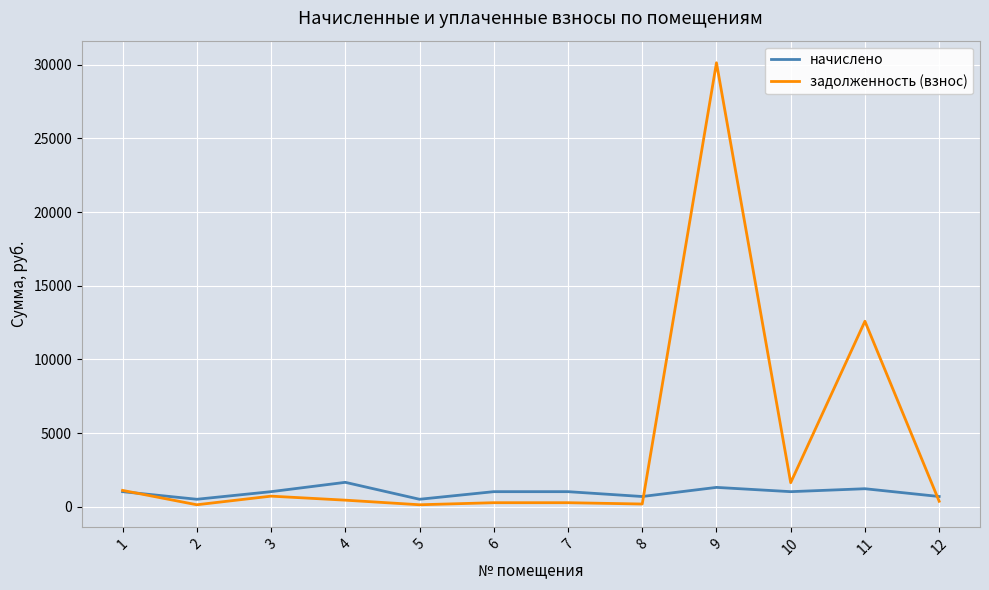

At which category is the sum across all series the highest?

9